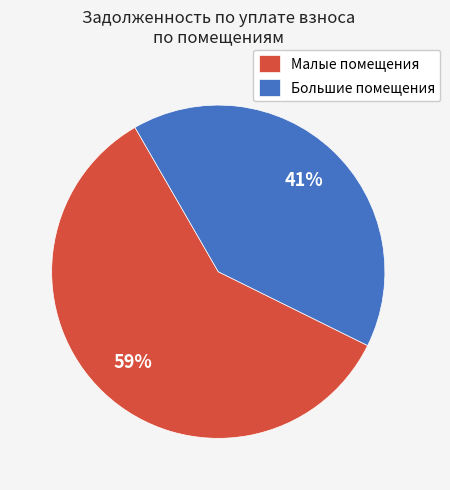

What is the smallest slice in the pie chart?

Большие помещения